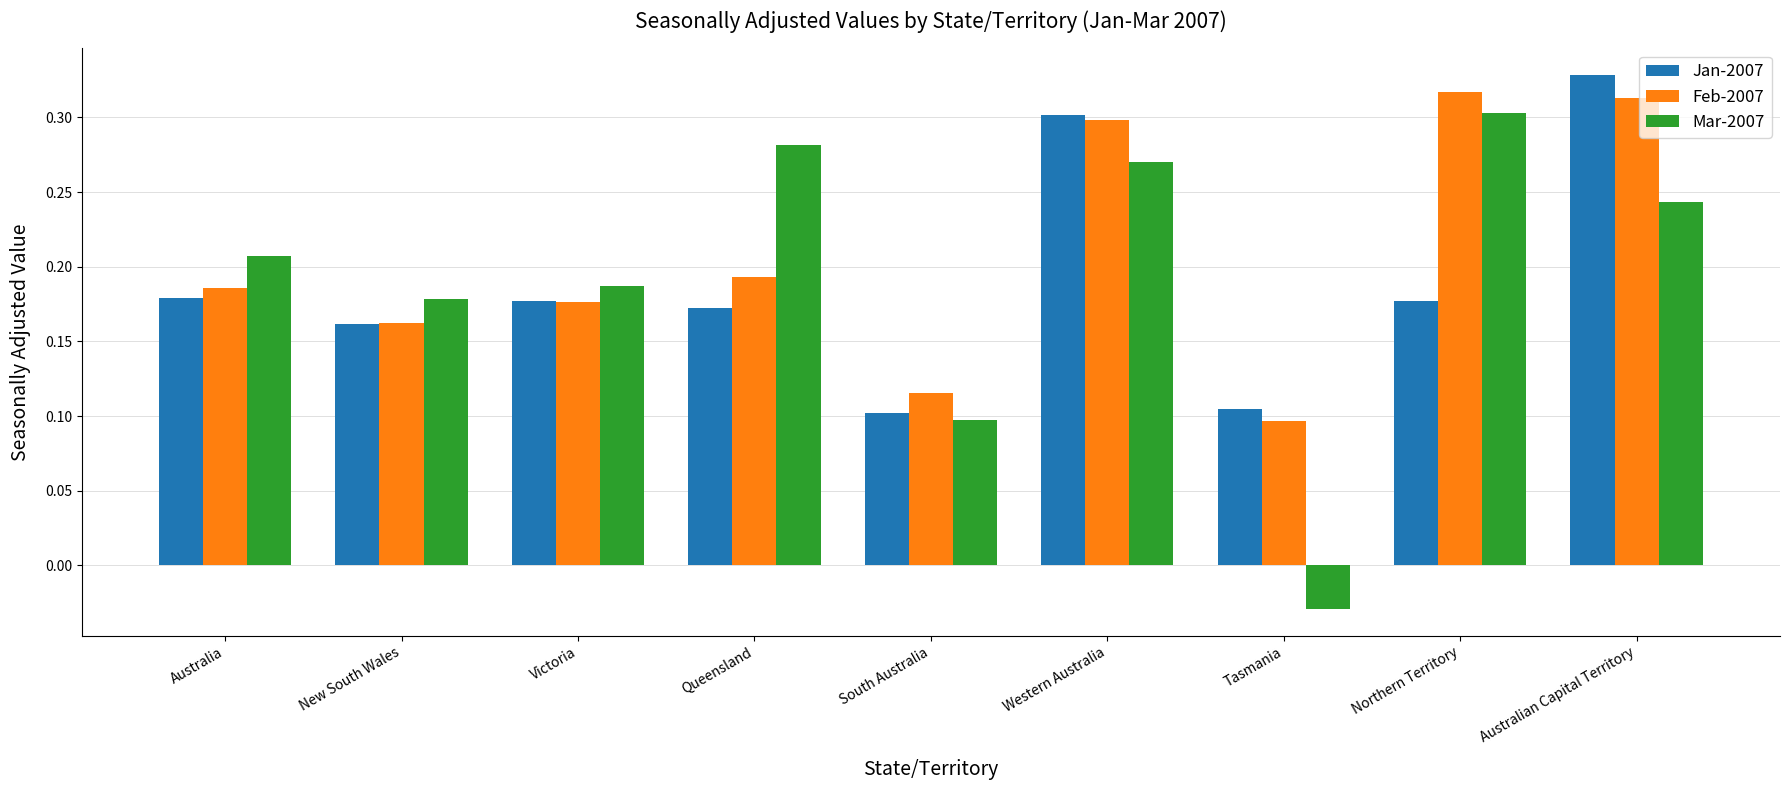

Does the chart contain any negative values?

Yes